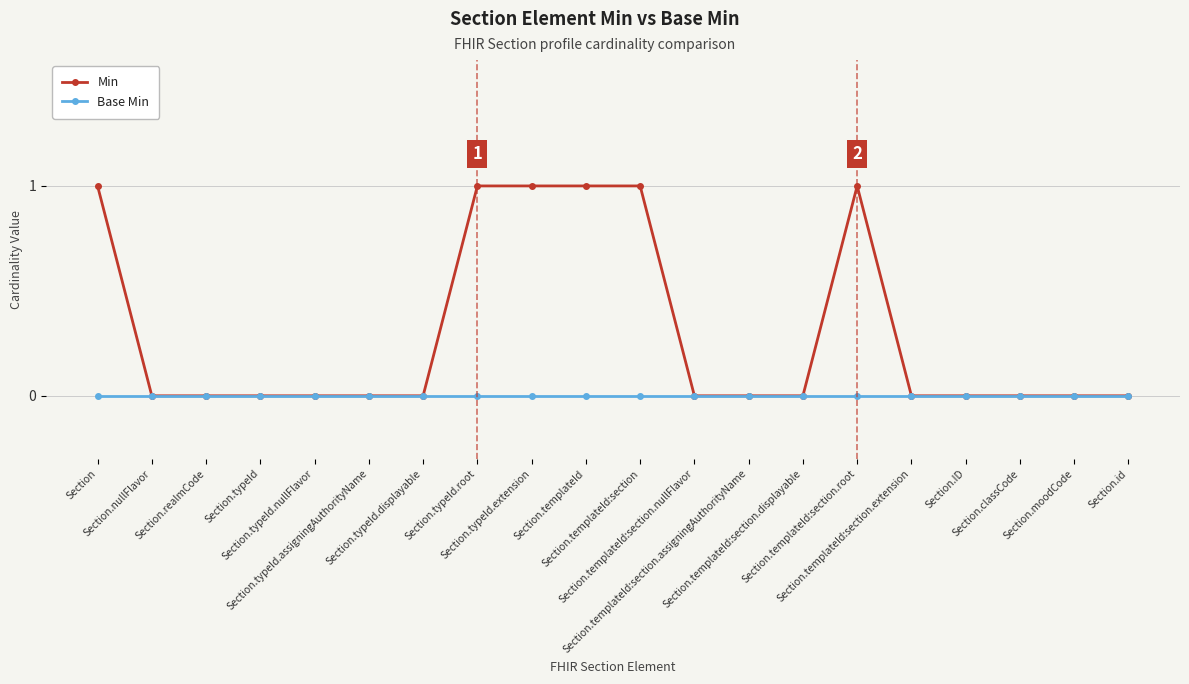

What are all the series names shown in the legend?

Min, Base Min